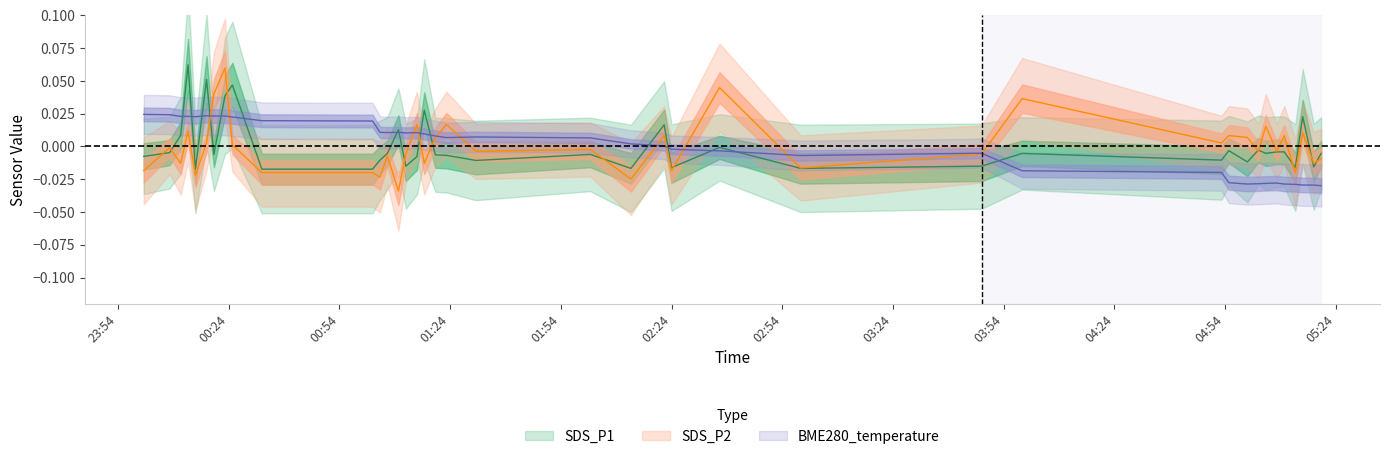

Is the value of SDS_P2 at 6 greater than the value of BME280_temperature at 38?

Yes